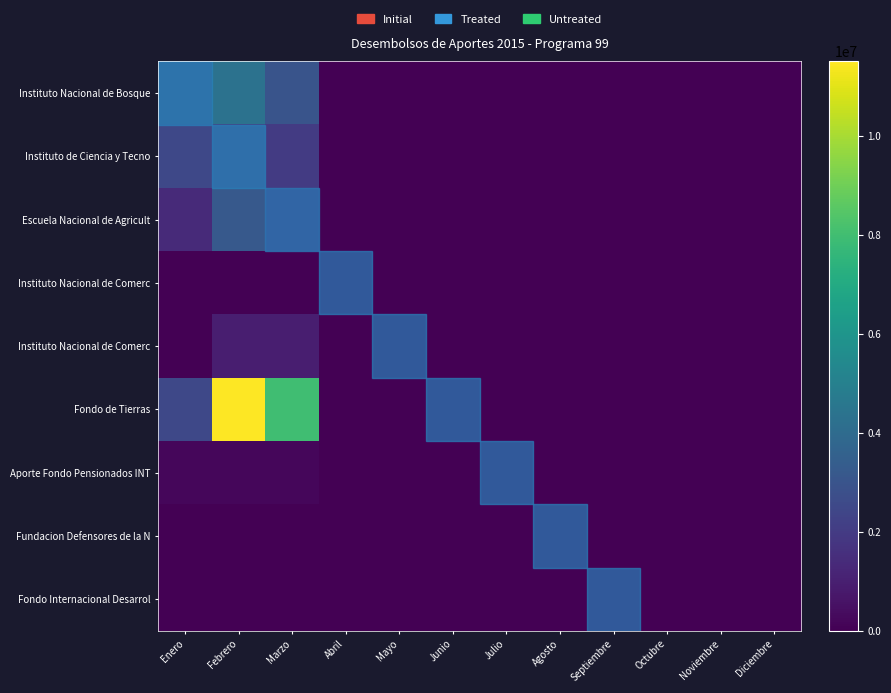

How many series are shown in this chart?

9